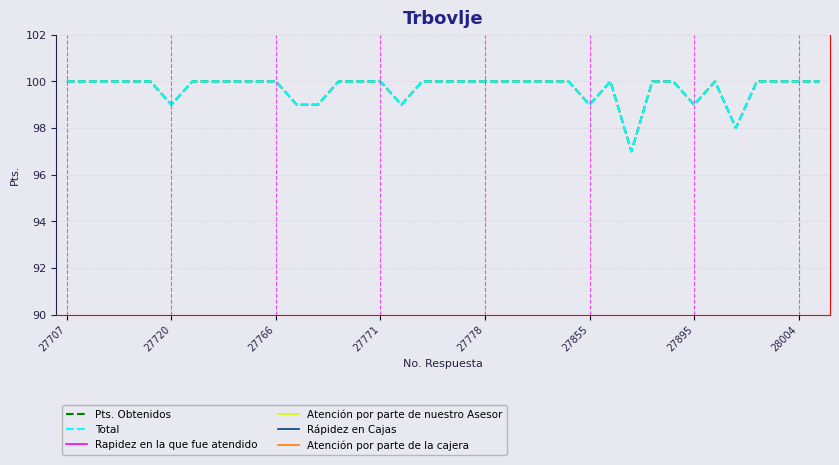

In Pts. Obtenidos, how many points are lower than both neighbors (excluding endpoints)?

6